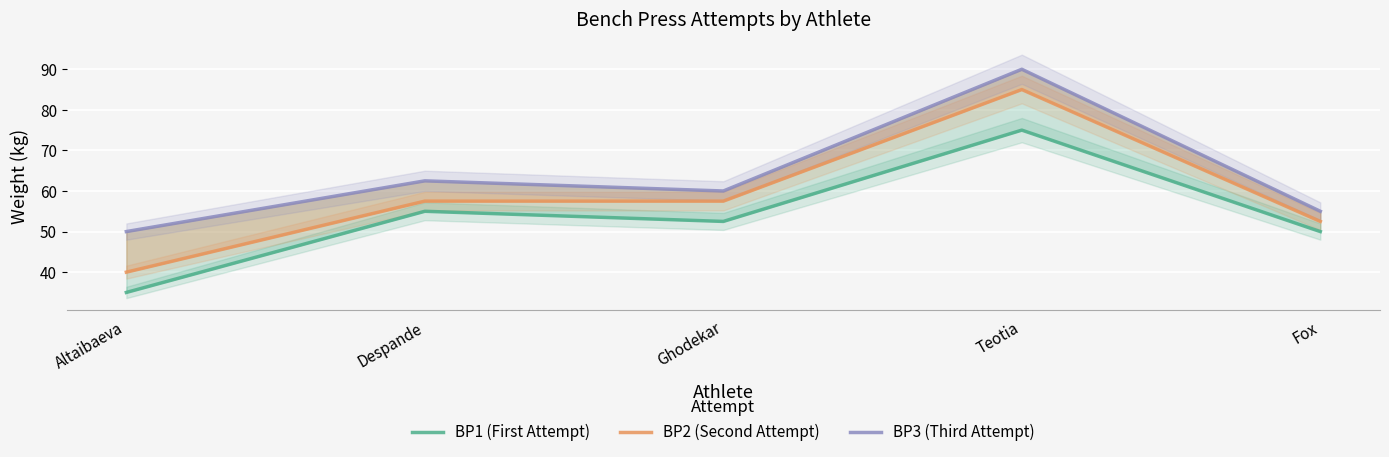

The BP3 (Third Attempt) series shows 36.3 at Fox. True or false?

False